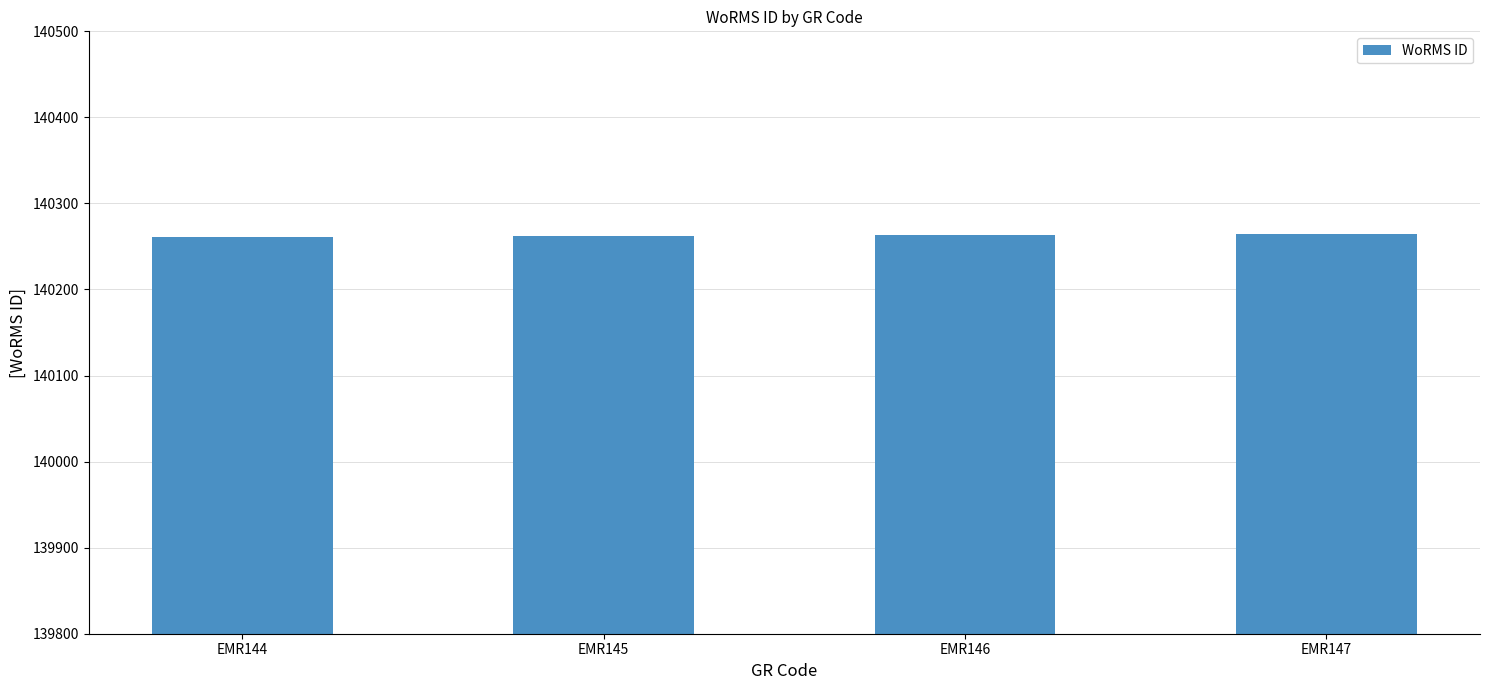

What is the sum of the values at EMR145 and EMR146?

280525